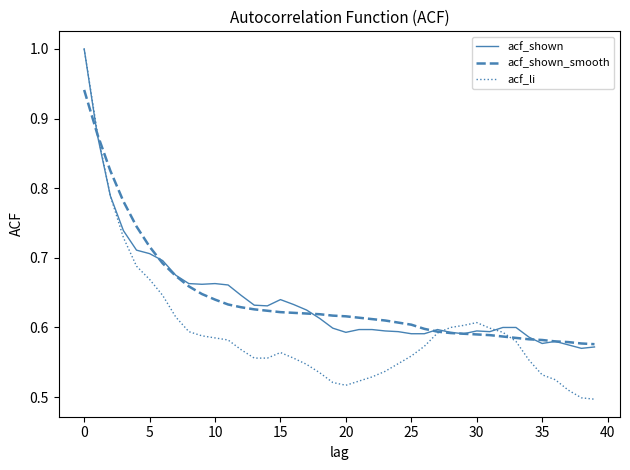

Which series has the widest spread of values?

acf_li